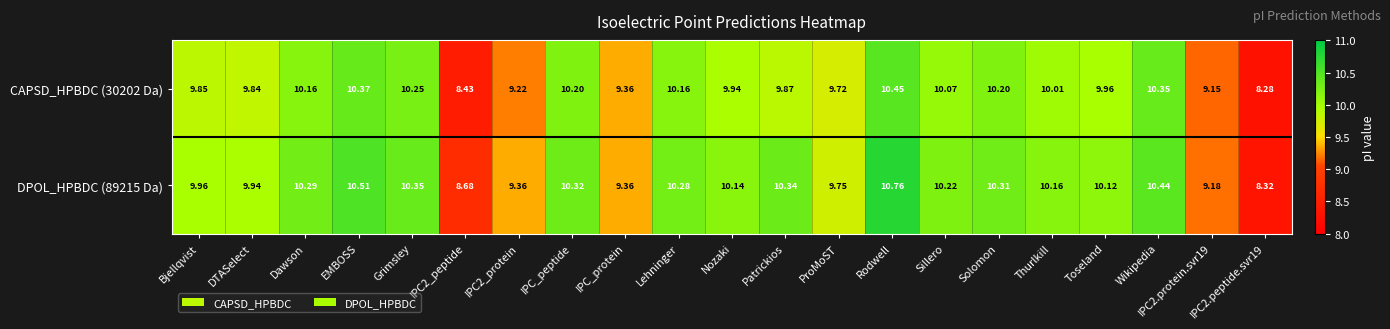

At which label does CAPSD_HPBDC (30202 Da) reach its peak?

Rodwell